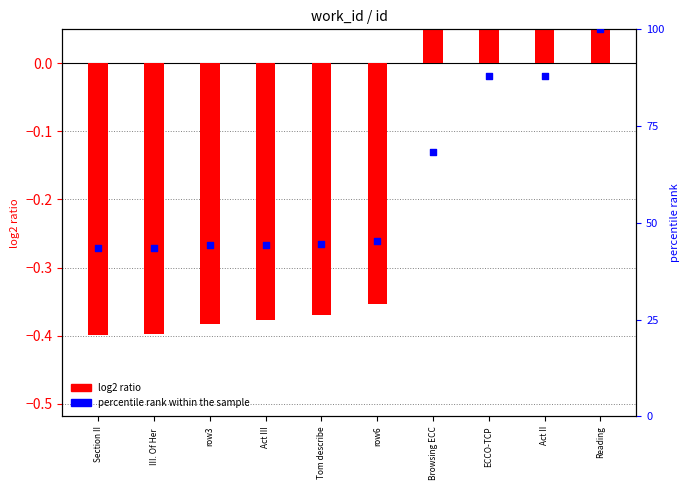

Is the value of percentile rank within the sample at row6 greater than the value of log2 ratio at Tom describe?

Yes